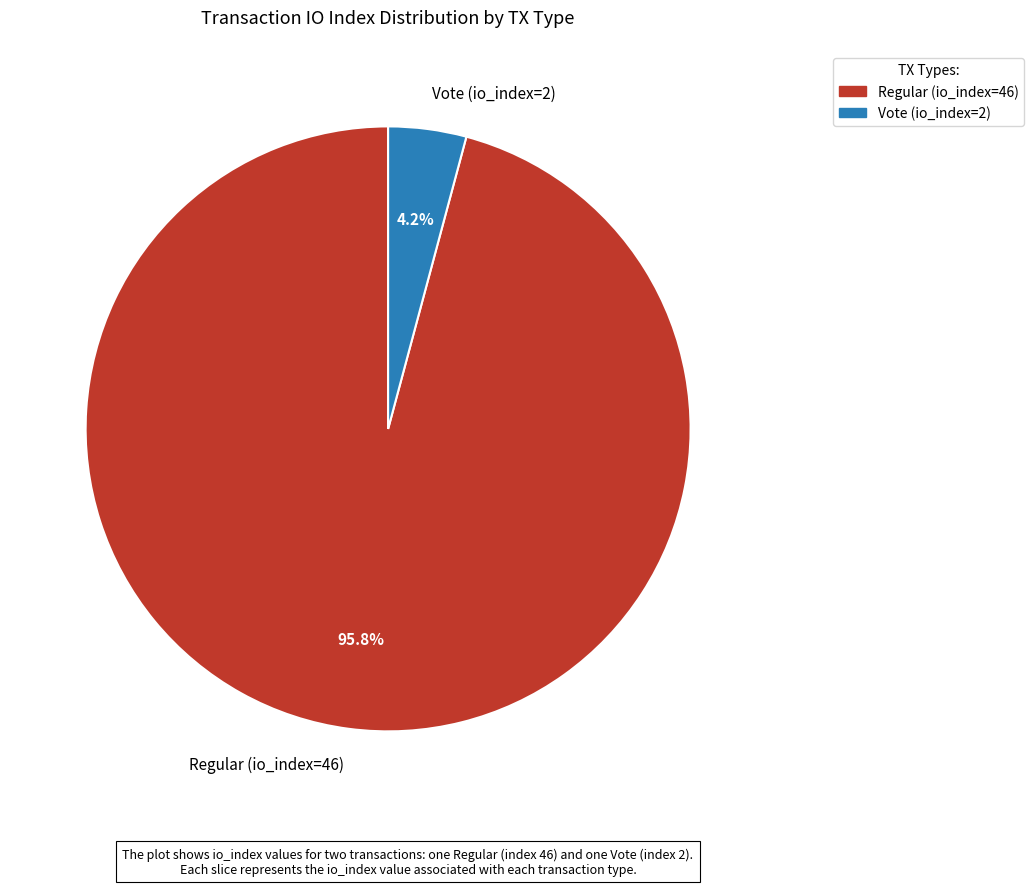

Which category accounts for the majority?

Regular (io_index=46)